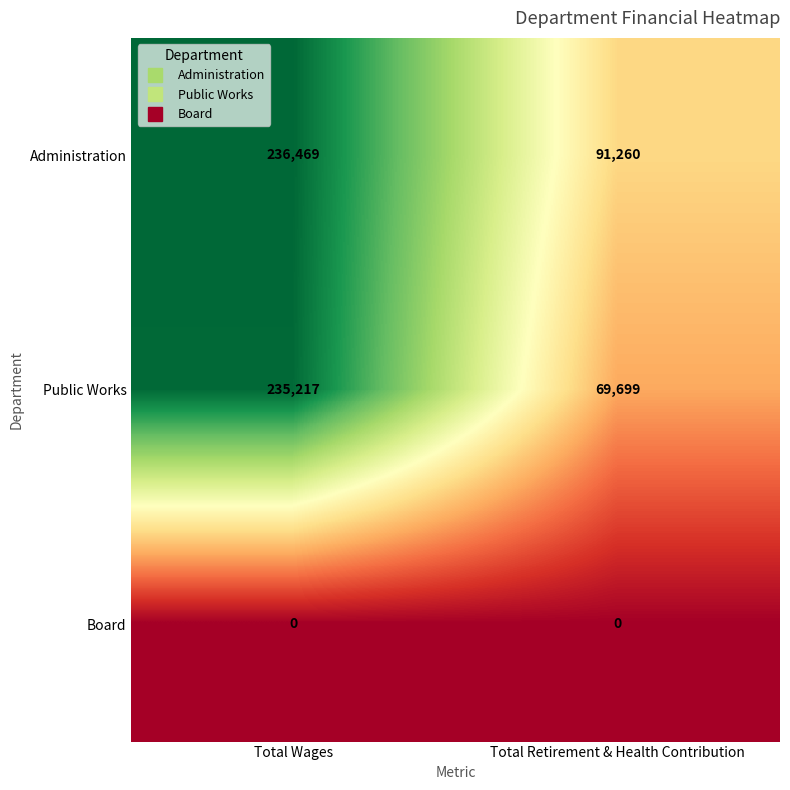

What is the total value across all series at Total Retirement & Health Contribution?

160959